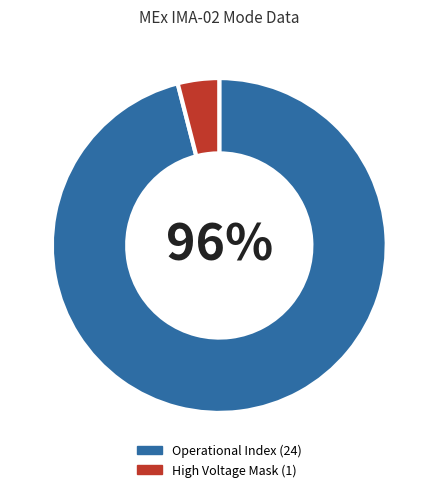

Is there a majority slice in this chart?

Yes